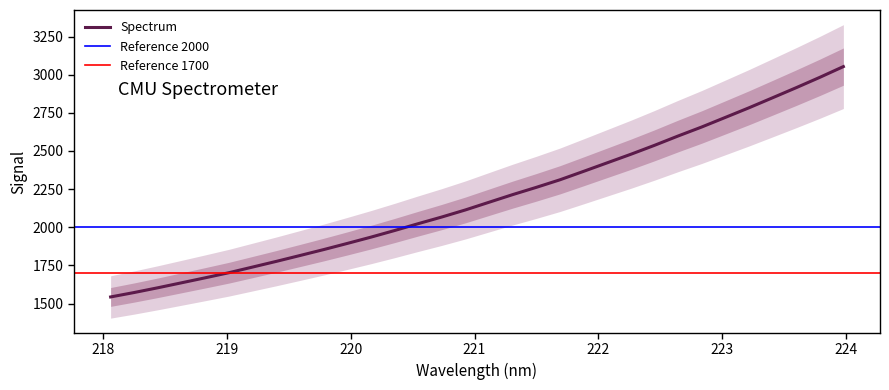

Reading right to left, list all the values displayed in this chart.

223.9802=3053.2	223.7895=2982.6	223.5987=2914.7	223.408=2848.7	223.2172=2783.0	223.0264=2719.9	222.8355=2657.1	222.6447=2598.1	222.4538=2536.9	222.263=2478.4	222.0721=2422.4	221.8812=2366.4	221.6902=2311.1	221.4993=2261.5	221.3083=2214.0	221.1174=2163.9	220.9264=2113.5	220.7354=2067.1	220.5444=2023.3	220.3533=1978.3	220.1623=1935.0	219.9712=1893.8	219.7801=1853.4	219.589=1814.6	219.3979=1776.2	219.2067=1739.0	219.0156=1702.0	218.8244=1668.7	218.6332=1636.0	218.442=1603.4	218.2508=1572.3	218.0596=1543.1